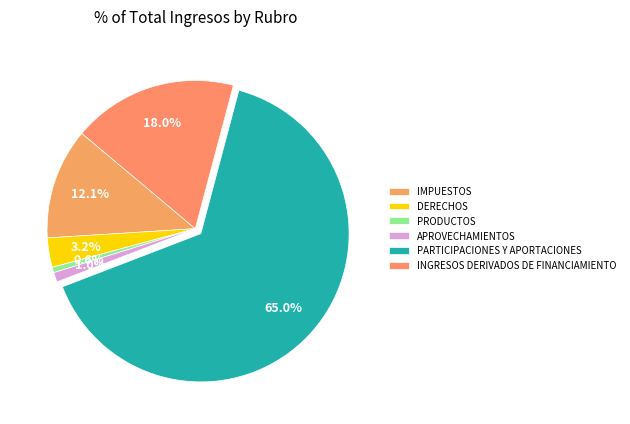

To the nearest percent, what percentage of the pie is PRODUCTOS?

1%